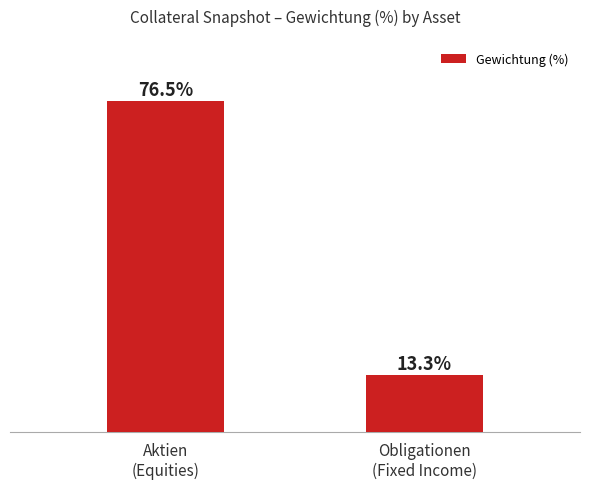

Are the bars horizontal?

No